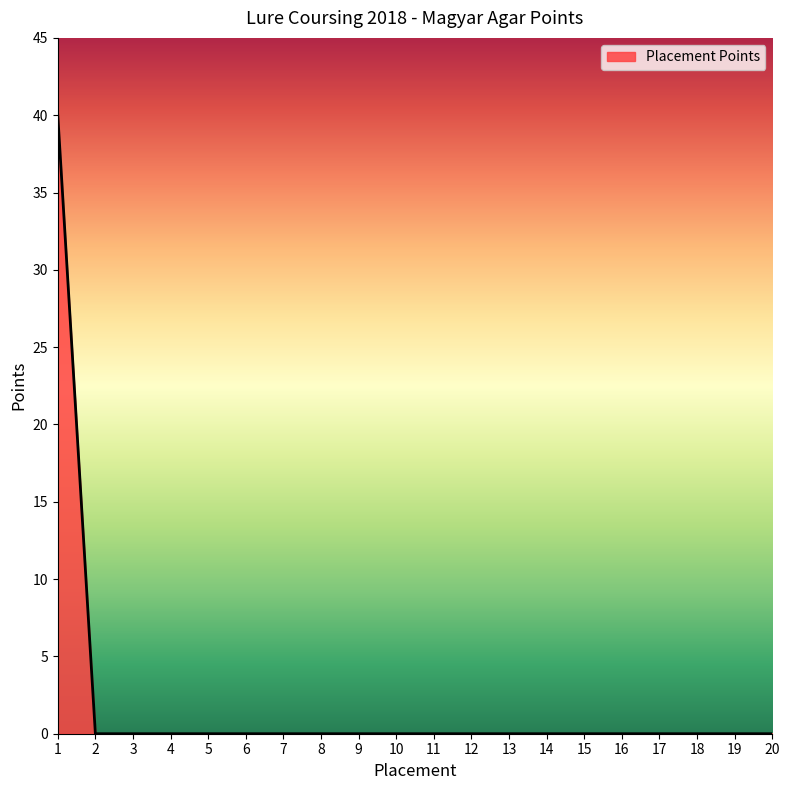

Reading left to right, what are all the values shown in this chart?

40	0	0	0	0	0	0	0	0	0	0	0	0	0	0	0	0	0	0	0